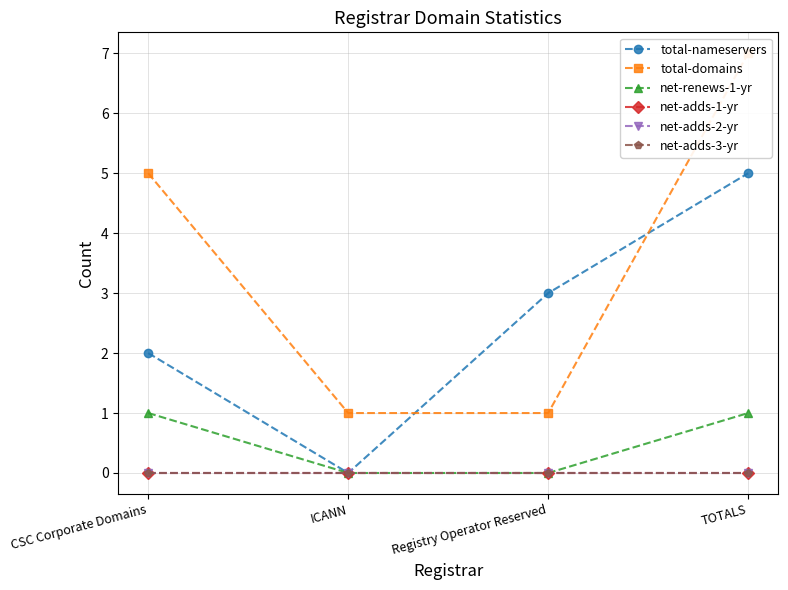

How many data points does each series have?

4